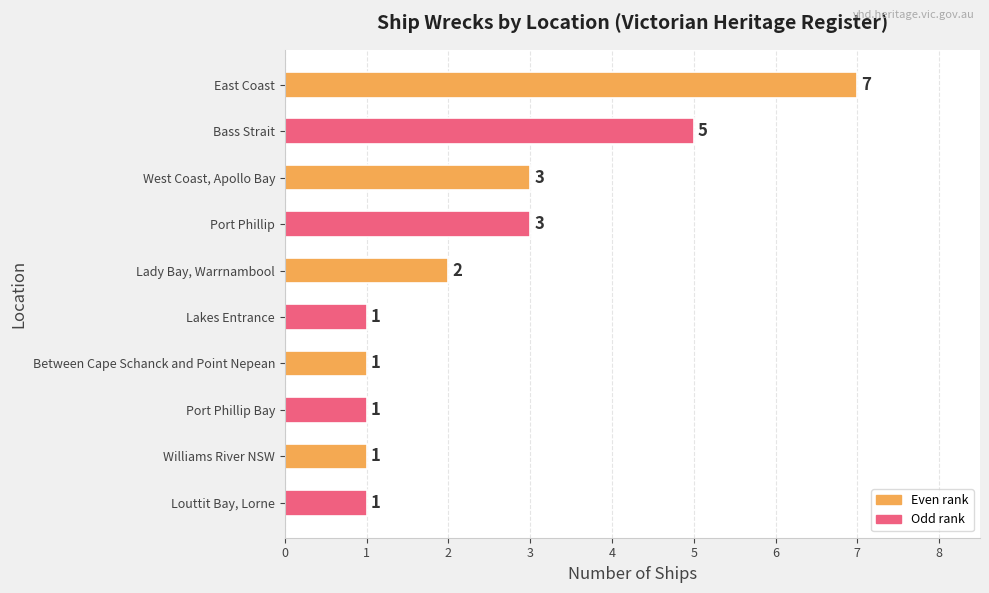

What is the label of the 9th bar from the bottom?

Bass Strait